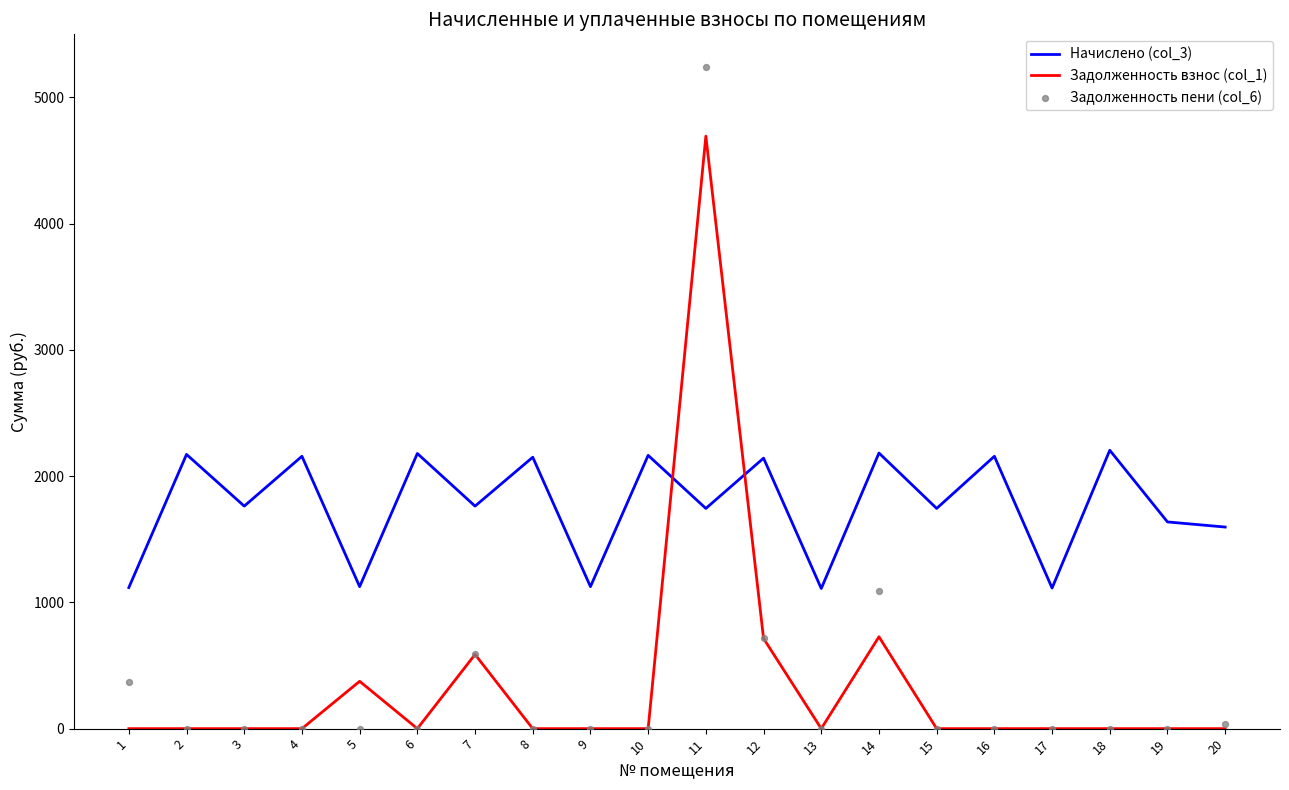

What are all the series names shown in the legend?

Начислено (col_3), Задолженность взнос (col_1), Задолженность пени (col_6)